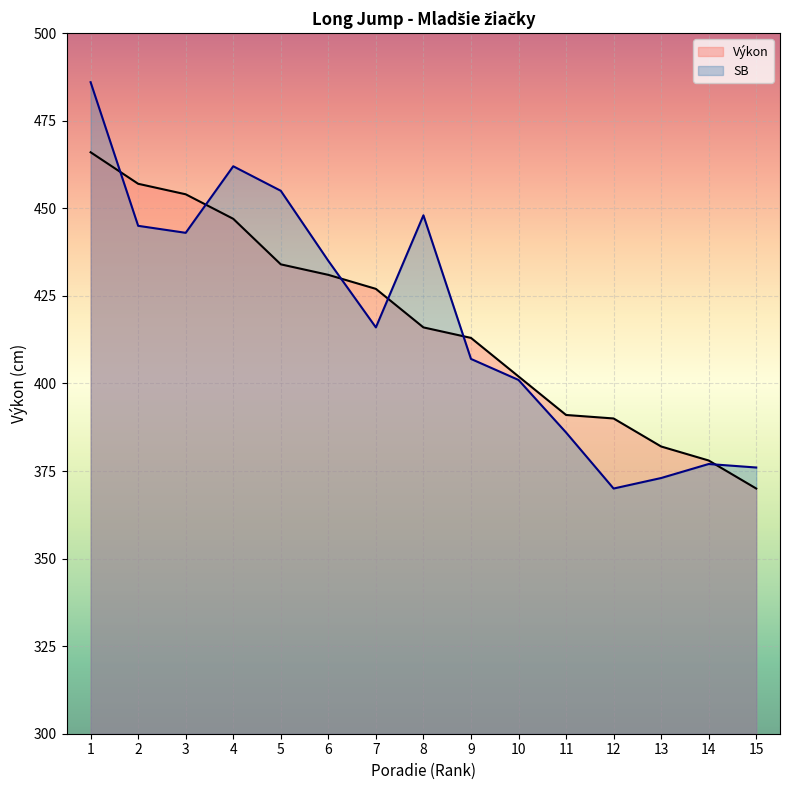

At 10, list the series in order from smallest to largest.

SB, Výkon